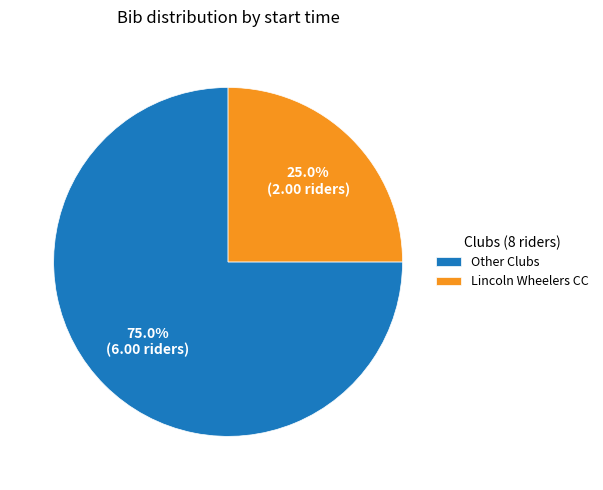

Is there any slice that represents more than half of the pie?

Yes